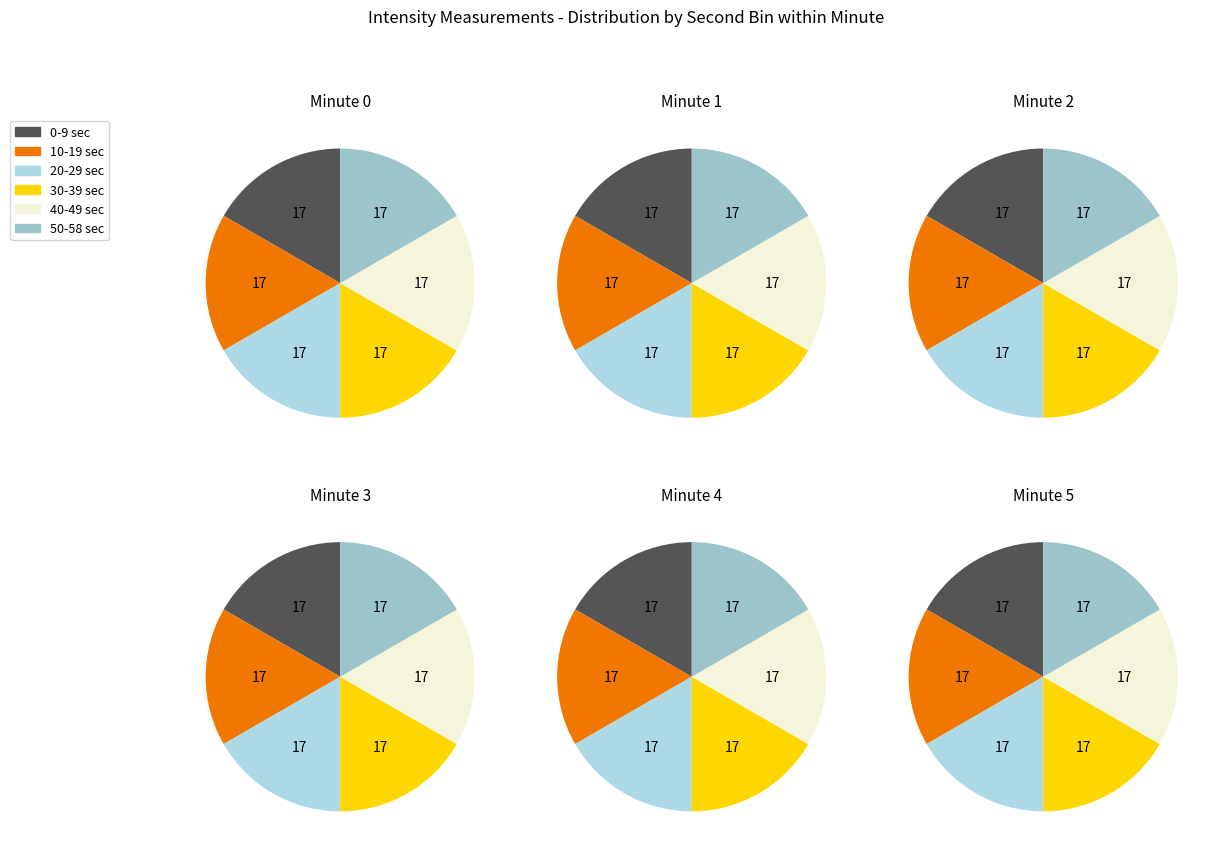

To the nearest percent, what portion does 3 represent?

17%